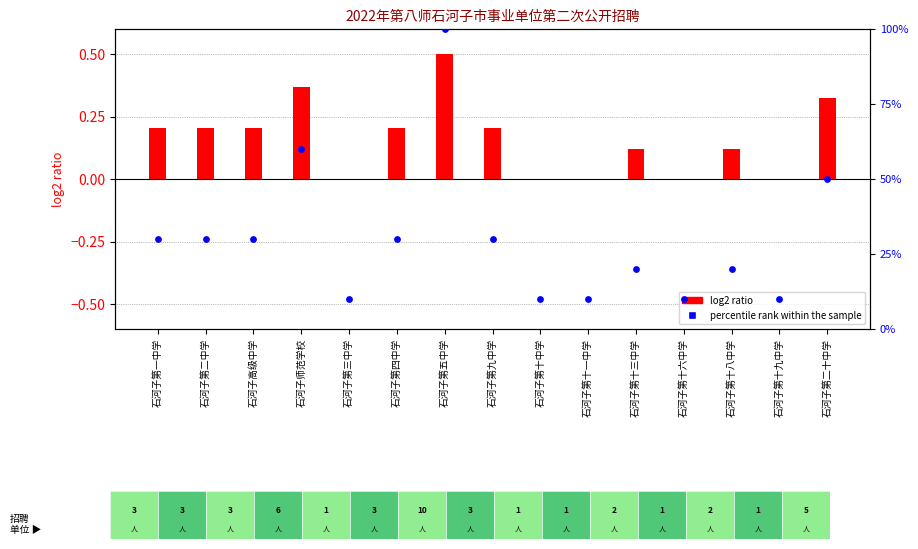

At which category is the sum across all series the highest?

石河子第五中学